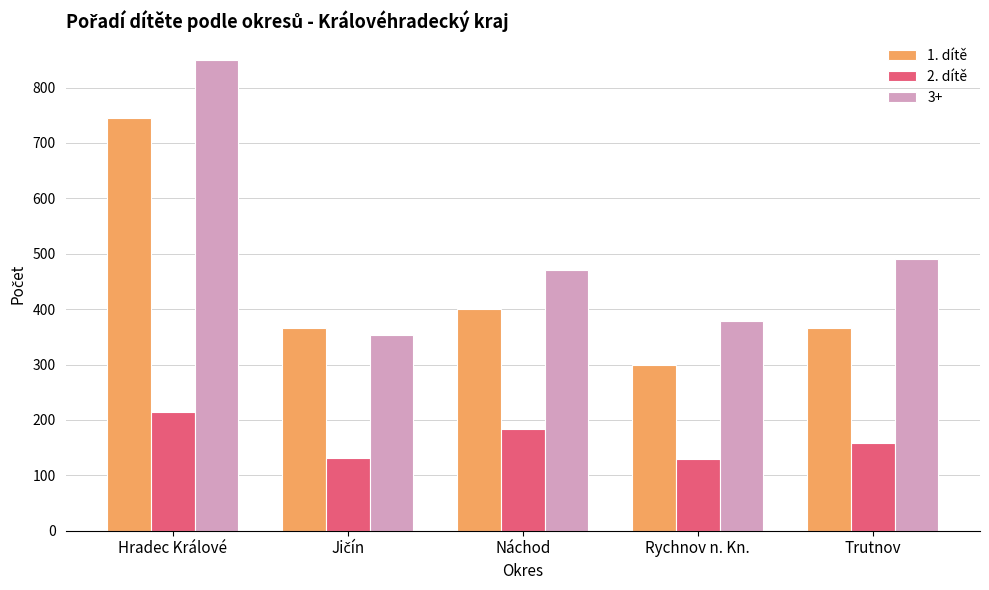

At Hradec Králové, list the series in order from smallest to largest.

2. dítě, 1. dítě, 3+